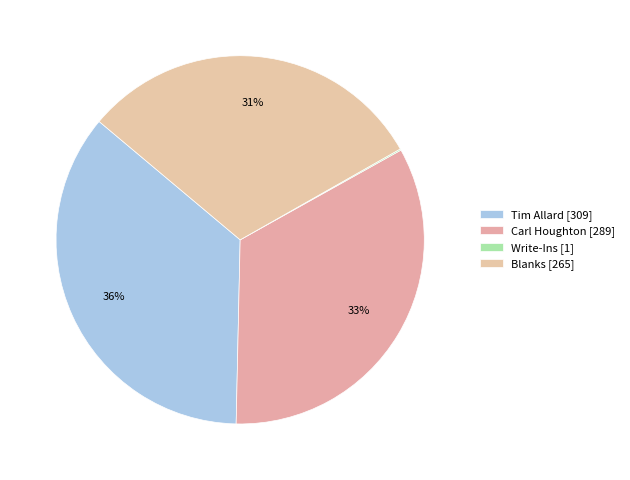

The Tim Allard slice represents 36% of the pie. True or false?

True